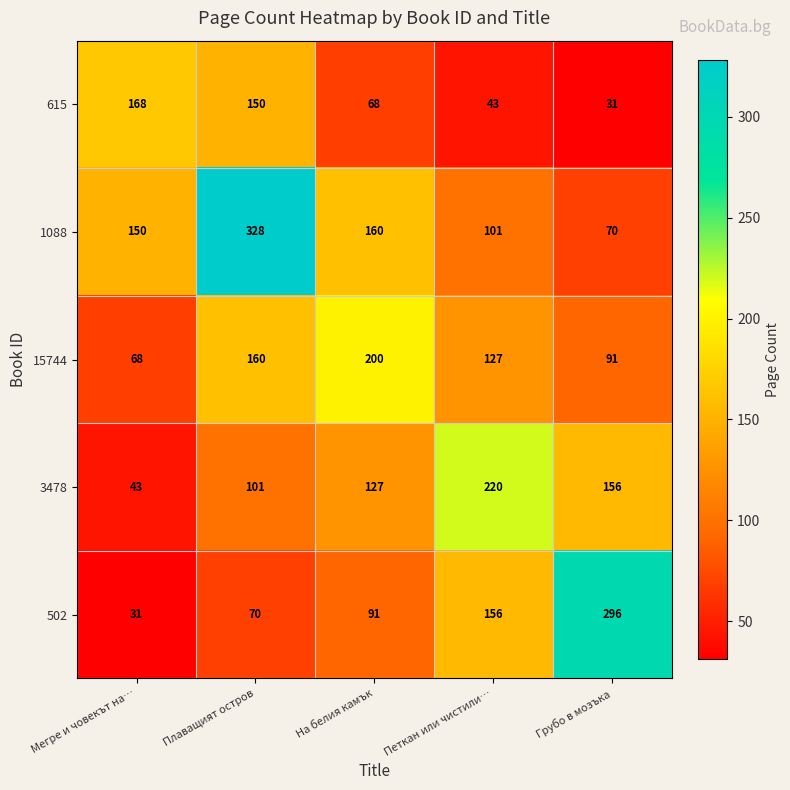

What is the difference between the highest and lowest values at На белия камък?

132